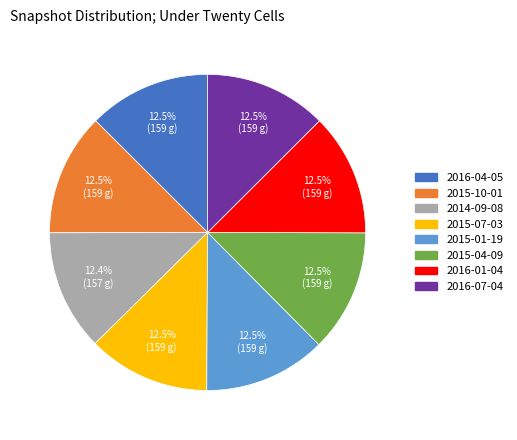

Combined, what portion of the pie is 2016-04-05 and 2014-09-08?

24.9%